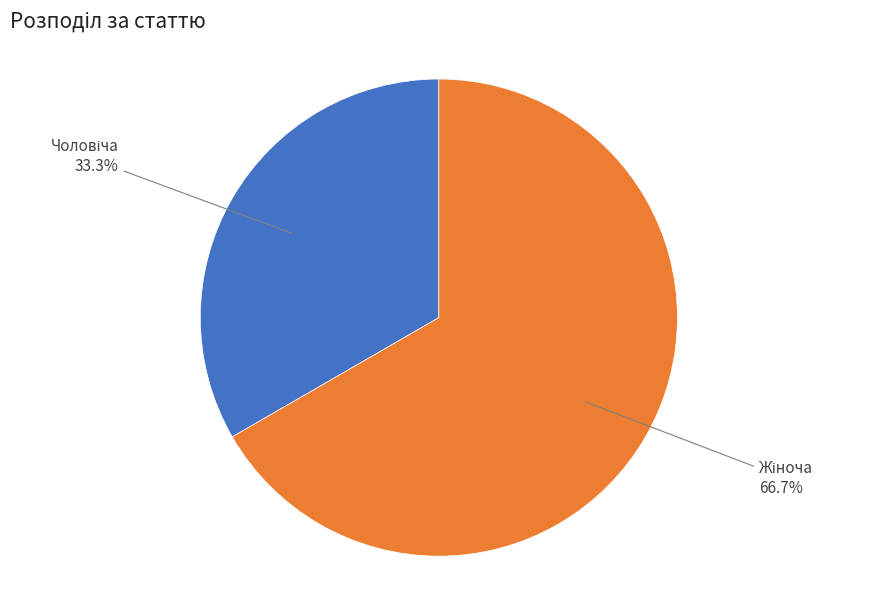

Is there any slice that represents more than half of the pie?

Yes